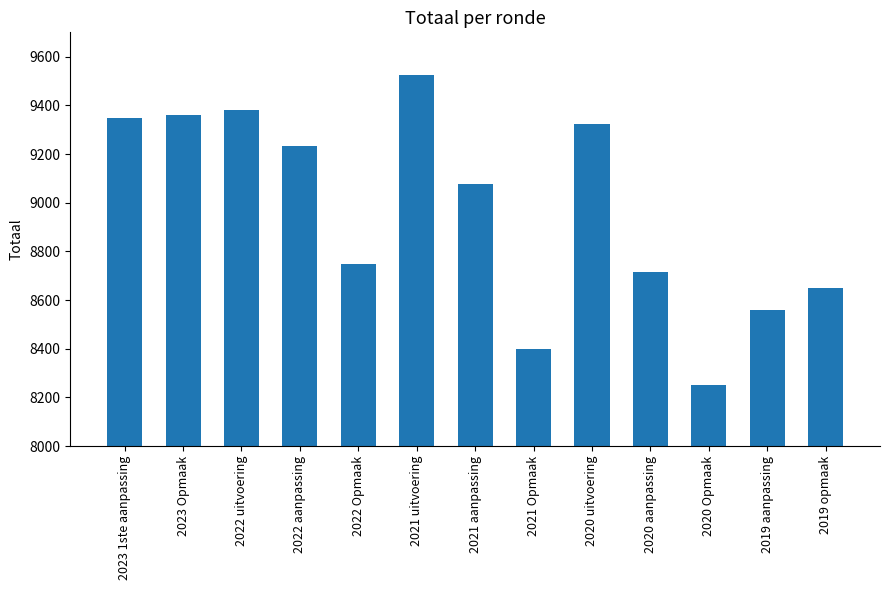

How many values are below 9077?

6